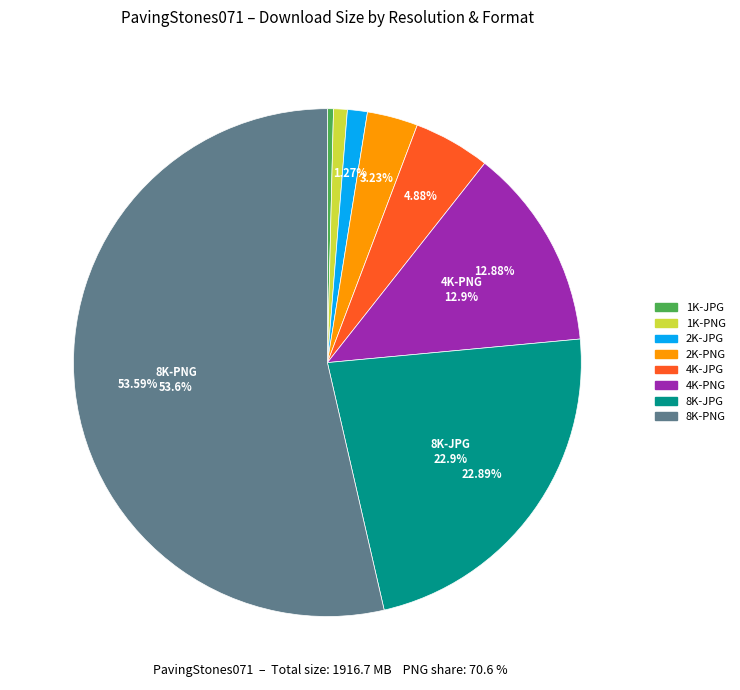

Combined, do 1K-JPG and 4K-PNG account for over 50%?

No